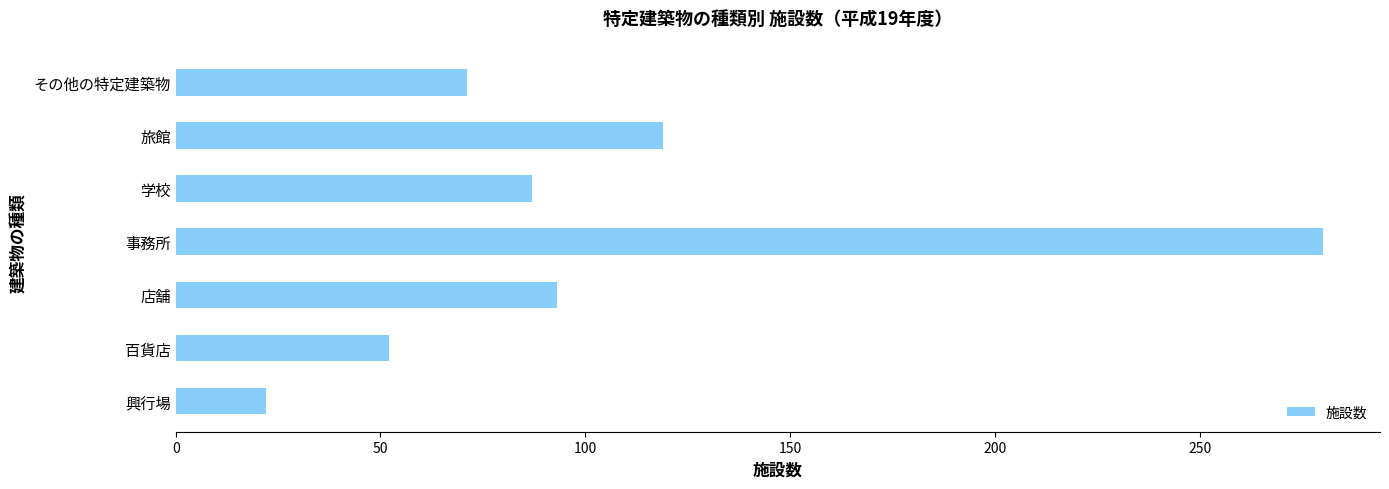

Rank the categories by value from lowest to highest.

興行場, 百貨店, その他の特定建築物, 学校, 店舗, 旅館, 事務所